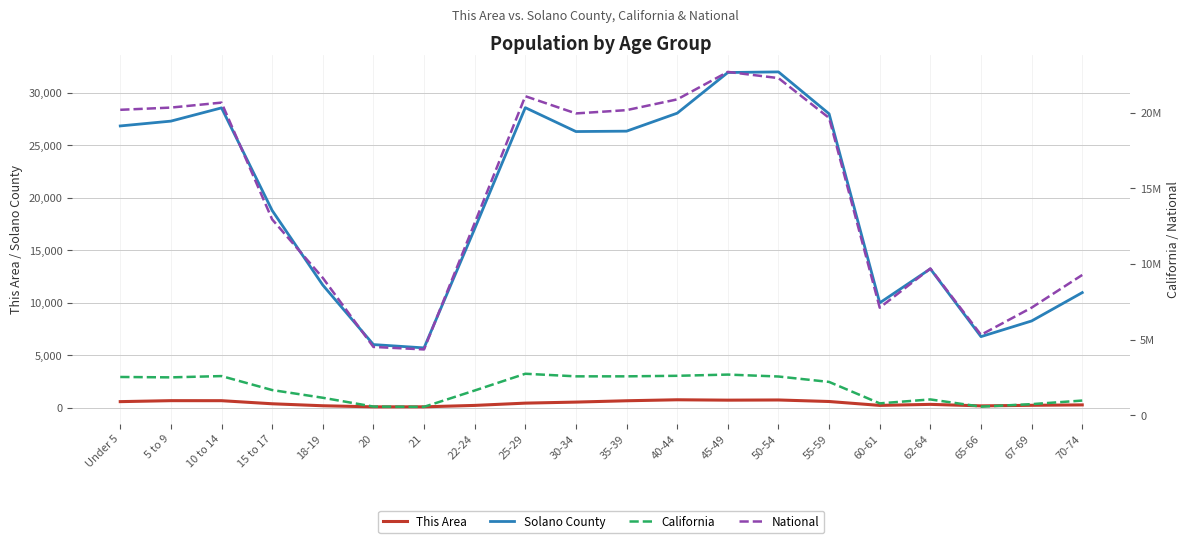

What is the total value across all series at 40-44?

23528912